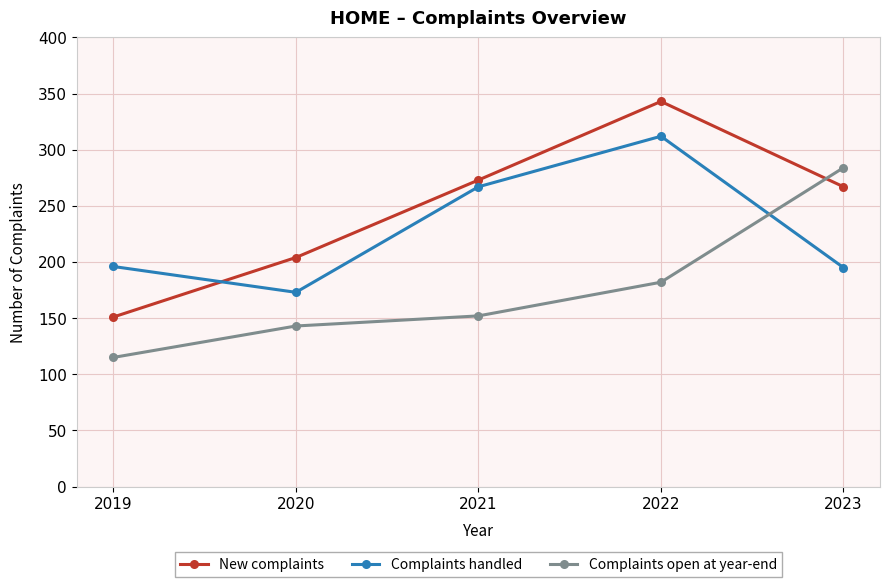

The value of New complaints at 2021 is 406. True or false?

False